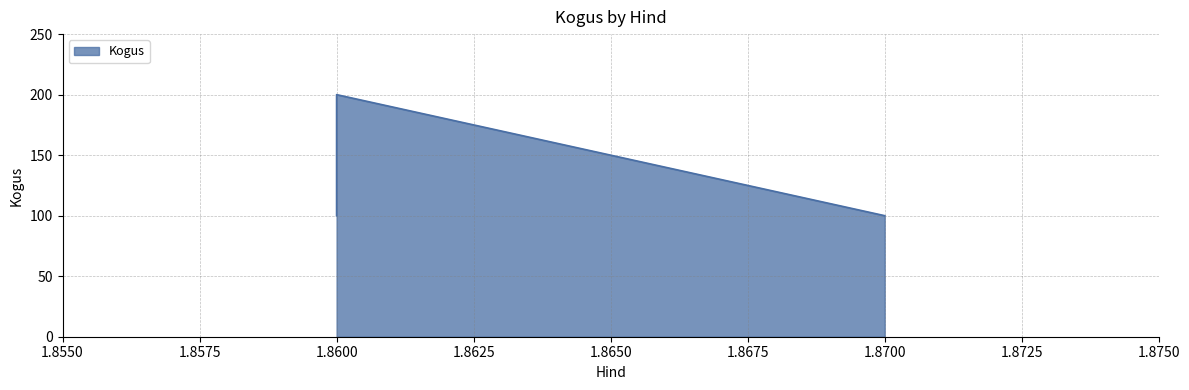

What is the smallest value displayed?

100